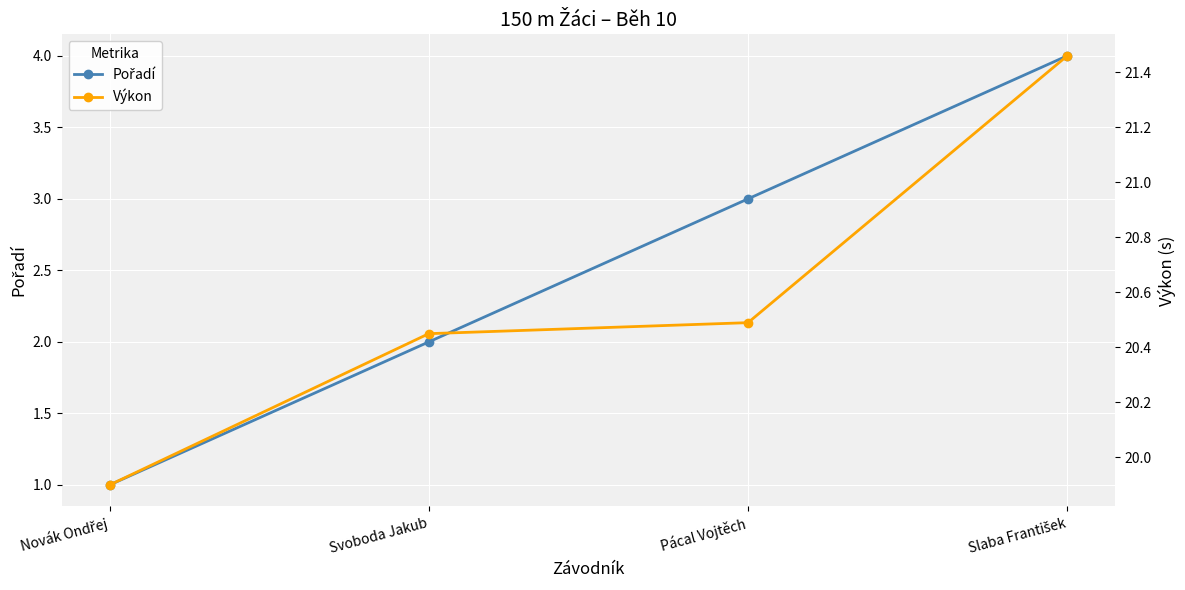

Reading left to right, transcribe all the data shown in this chart.

Pořadí: Novák Ondřej=1.0	Svoboda Jakub=2.0	Pácal Vojtěch=3.0	Slaba František=4.0
Výkon: Novák Ondřej=19.9	Svoboda Jakub=20.4	Pácal Vojtěch=20.5	Slaba František=21.5